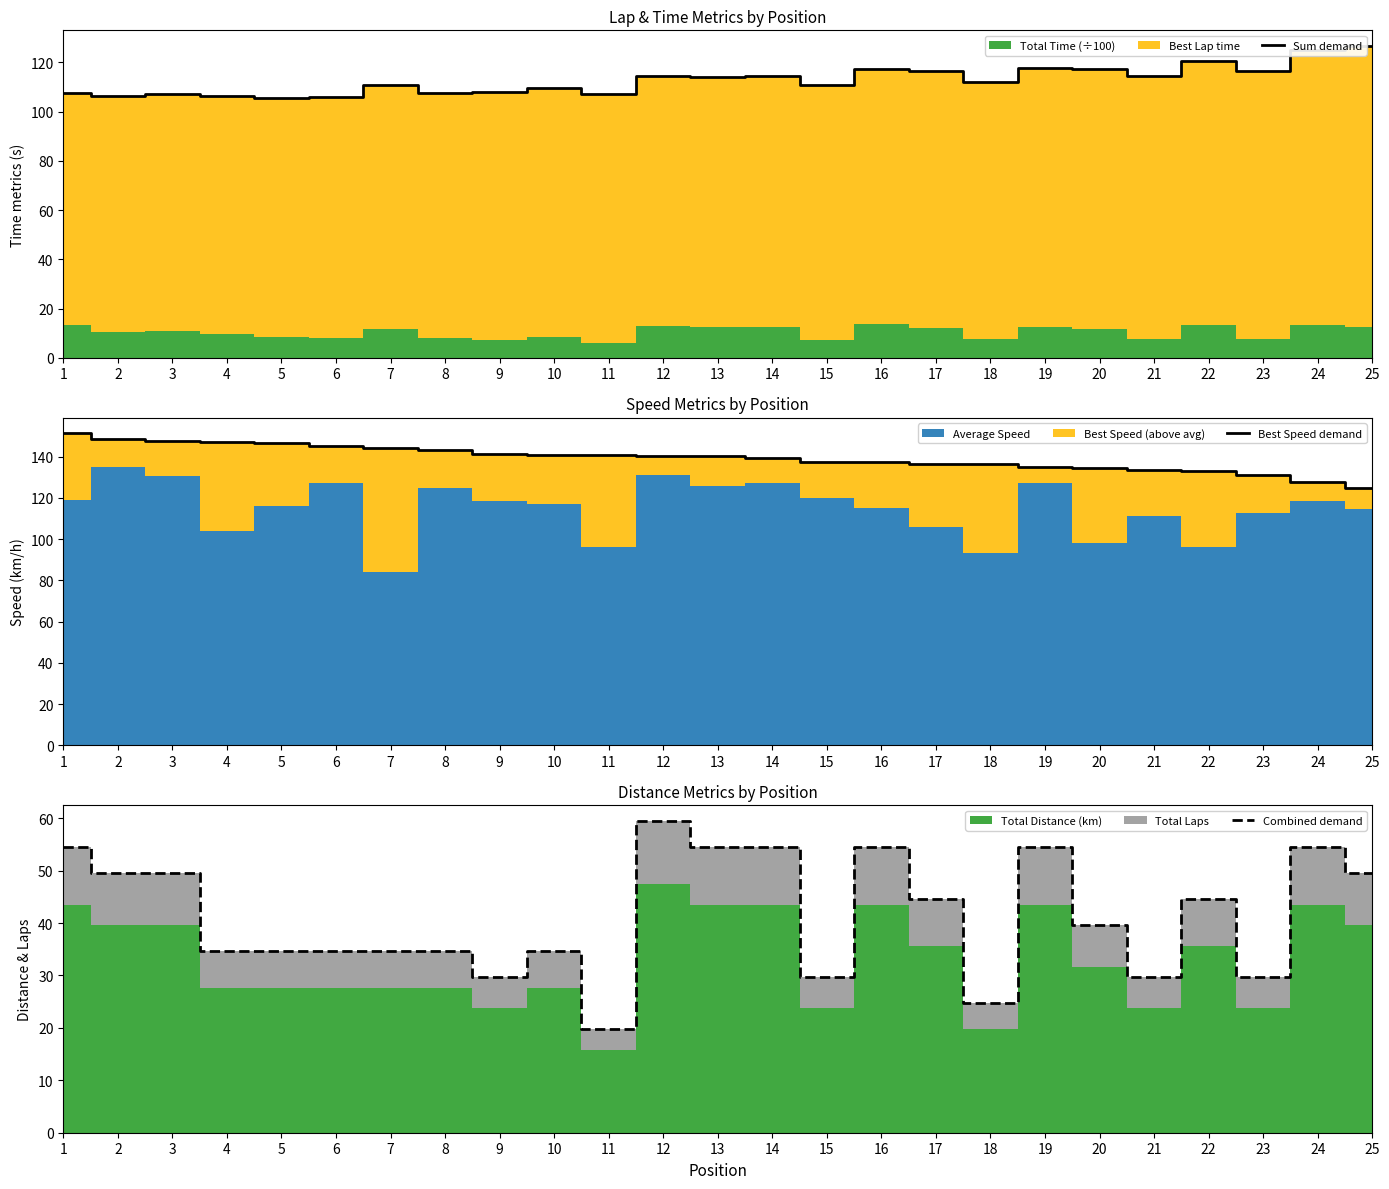

Reading left to right, extract all data points from this chart.

Sum demand: 1=107.4	2=106.4	3=107.3	4=106.5	5=105.7	6=106.1	7=110.7	8=107.4	9=108.0	10=109.6	11=107.0	12=114.6	13=114.2	14=114.5	15=110.9	16=117.5	17=116.4	18=112.1	19=117.8	20=117.4	21=114.4	22=120.4	23=116.4	24=124.9	25=126.7
Best Speed demand: 1=151.3	2=148.6	3=147.7	4=147.0	5=146.7	6=145.0	7=144.1	8=143.2	9=141.4	10=141.0	11=140.9	12=140.2	13=140.1	14=139.4	15=137.2	16=137.1	17=136.6	18=136.3	19=135.1	20=134.6	21=133.4	22=133.1	23=130.9	24=127.5	25=124.7
Combined demand: 1=54.5	2=49.6	3=49.6	4=34.7	5=34.7	6=34.7	7=34.7	8=34.7	9=29.7	10=34.7	11=19.8	12=59.5	13=54.5	14=54.5	15=29.7	16=54.5	17=44.6	18=24.8	19=54.5	20=39.7	21=29.7	22=44.6	23=29.7	24=54.5	25=49.6